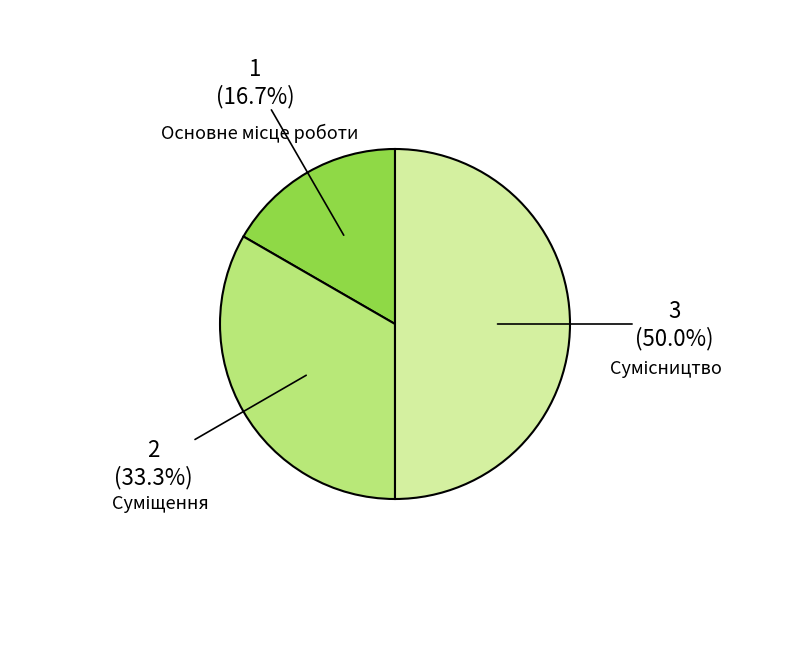

Combined, what portion of the pie is Сумісництво and Суміщення?

83.3%